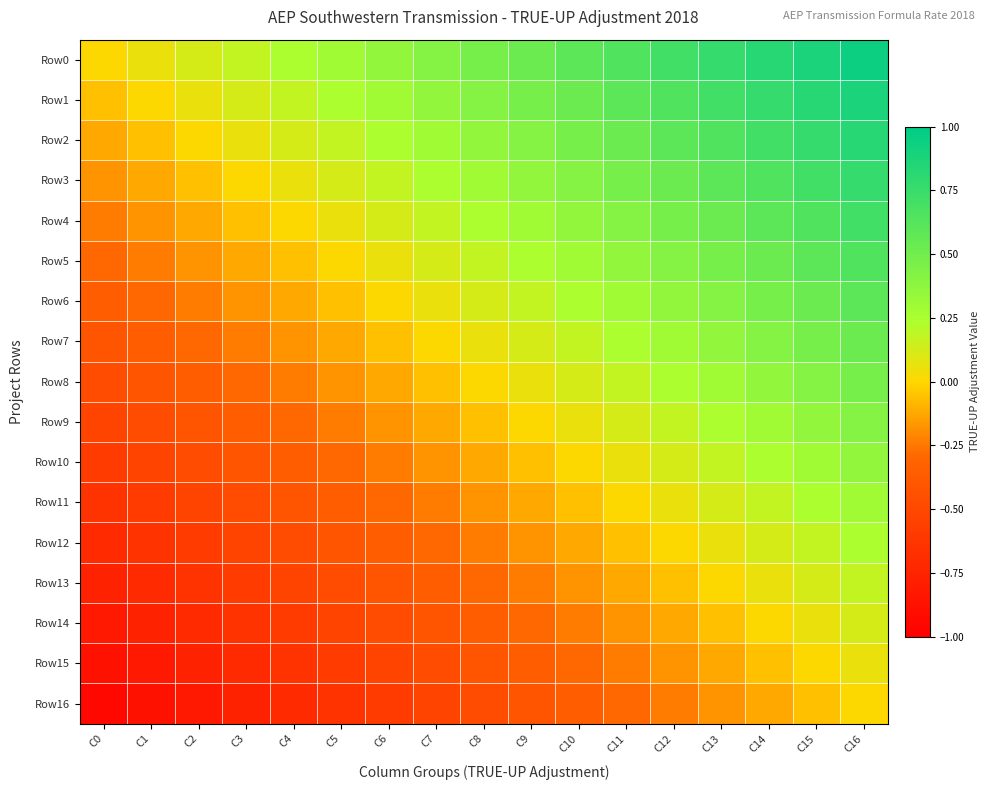

Reading right to left, extract all data points from this chart.

Row0: C16=0.9	C15=0.9	C14=0.8	C13=0.8	C12=0.7	C11=0.6	C10=0.6	C9=0.5	C8=0.5	C7=0.4	C6=0.4	C5=0.3	C4=0.2	C3=0.2	C2=0.1	C1=0.1	C0=0.0
Row1: C16=0.9	C15=0.8	C14=0.8	C13=0.7	C12=0.6	C11=0.6	C10=0.5	C9=0.5	C8=0.4	C7=0.4	C6=0.3	C5=0.2	C4=0.2	C3=0.1	C2=0.1	C1=0.0	C0=-0.1
Row2: C16=0.8	C15=0.8	C14=0.7	C13=0.6	C12=0.6	C11=0.5	C10=0.5	C9=0.4	C8=0.4	C7=0.3	C6=0.2	C5=0.2	C4=0.1	C3=0.1	C2=0.0	C1=-0.1	C0=-0.1
Row3: C16=0.8	C15=0.7	C14=0.6	C13=0.6	C12=0.5	C11=0.5	C10=0.4	C9=0.4	C8=0.3	C7=0.2	C6=0.2	C5=0.1	C4=0.1	C3=0.0	C2=-0.1	C1=-0.1	C0=-0.2
Row4: C16=0.7	C15=0.6	C14=0.6	C13=0.5	C12=0.5	C11=0.4	C10=0.4	C9=0.3	C8=0.2	C7=0.2	C6=0.1	C5=0.1	C4=0.0	C3=-0.1	C2=-0.1	C1=-0.2	C0=-0.2
Row5: C16=0.6	C15=0.6	C14=0.5	C13=0.5	C12=0.4	C11=0.4	C10=0.3	C9=0.2	C8=0.2	C7=0.1	C6=0.1	C5=0.0	C4=-0.1	C3=-0.1	C2=-0.2	C1=-0.2	C0=-0.3
Row6: C16=0.6	C15=0.5	C14=0.5	C13=0.4	C12=0.4	C11=0.3	C10=0.2	C9=0.2	C8=0.1	C7=0.1	C6=0.0	C5=-0.1	C4=-0.1	C3=-0.2	C2=-0.2	C1=-0.3	C0=-0.4
Row7: C16=0.5	C15=0.5	C14=0.4	C13=0.4	C12=0.3	C11=0.2	C10=0.2	C9=0.1	C8=0.1	C7=0.0	C6=-0.1	C5=-0.1	C4=-0.2	C3=-0.2	C2=-0.3	C1=-0.4	C0=-0.4
Row8: C16=0.5	C15=0.4	C14=0.4	C13=0.3	C12=0.2	C11=0.2	C10=0.1	C9=0.1	C8=0.0	C7=-0.1	C6=-0.1	C5=-0.2	C4=-0.2	C3=-0.3	C2=-0.4	C1=-0.4	C0=-0.5
Row9: C16=0.4	C15=0.4	C14=0.3	C13=0.2	C12=0.2	C11=0.1	C10=0.1	C9=0.0	C8=-0.1	C7=-0.1	C6=-0.2	C5=-0.2	C4=-0.3	C3=-0.4	C2=-0.4	C1=-0.5	C0=-0.5
Row10: C16=0.4	C15=0.3	C14=0.2	C13=0.2	C12=0.1	C11=0.1	C10=0.0	C9=-0.1	C8=-0.1	C7=-0.2	C6=-0.2	C5=-0.3	C4=-0.4	C3=-0.4	C2=-0.5	C1=-0.5	C0=-0.6
Row11: C16=0.3	C15=0.2	C14=0.2	C13=0.1	C12=0.1	C11=0.0	C10=-0.1	C9=-0.1	C8=-0.2	C7=-0.2	C6=-0.3	C5=-0.4	C4=-0.4	C3=-0.5	C2=-0.5	C1=-0.6	C0=-0.6
Row12: C16=0.2	C15=0.2	C14=0.1	C13=0.1	C12=0.0	C11=-0.1	C10=-0.1	C9=-0.2	C8=-0.2	C7=-0.3	C6=-0.4	C5=-0.4	C4=-0.5	C3=-0.5	C2=-0.6	C1=-0.6	C0=-0.7
Row13: C16=0.2	C15=0.1	C14=0.1	C13=0.0	C12=-0.1	C11=-0.1	C10=-0.2	C9=-0.2	C8=-0.3	C7=-0.4	C6=-0.4	C5=-0.5	C4=-0.5	C3=-0.6	C2=-0.6	C1=-0.7	C0=-0.8
Row14: C16=0.1	C15=0.1	C14=0.0	C13=-0.1	C12=-0.1	C11=-0.2	C10=-0.2	C9=-0.3	C8=-0.4	C7=-0.4	C6=-0.5	C5=-0.5	C4=-0.6	C3=-0.6	C2=-0.7	C1=-0.8	C0=-0.8
Row15: C16=0.1	C15=0.0	C14=-0.1	C13=-0.1	C12=-0.2	C11=-0.2	C10=-0.3	C9=-0.4	C8=-0.4	C7=-0.5	C6=-0.5	C5=-0.6	C4=-0.6	C3=-0.7	C2=-0.8	C1=-0.8	C0=-0.9
Row16: C16=0.0	C15=-0.1	C14=-0.1	C13=-0.2	C12=-0.2	C11=-0.3	C10=-0.4	C9=-0.4	C8=-0.5	C7=-0.5	C6=-0.6	C5=-0.6	C4=-0.7	C3=-0.8	C2=-0.8	C1=-0.9	C0=-0.9